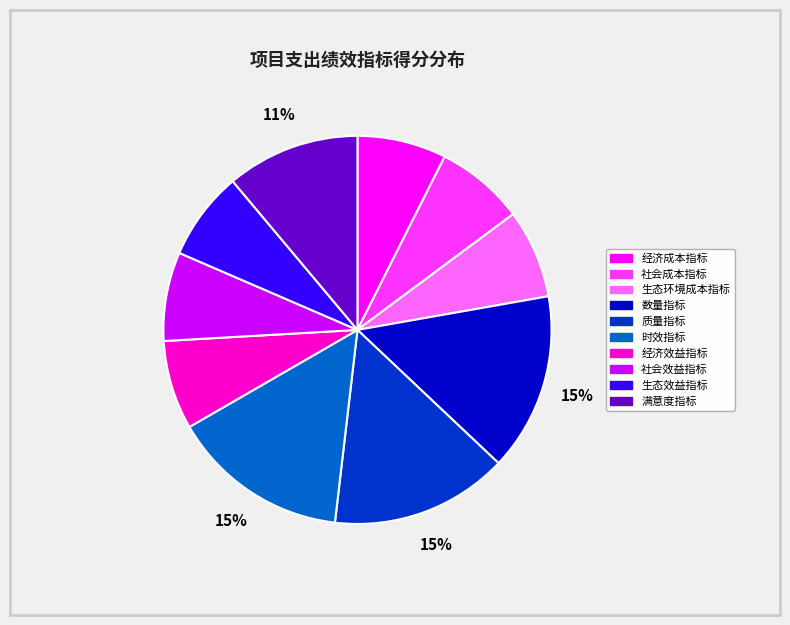

What percentage is the 数量指标 slice, to the nearest percent?

15%